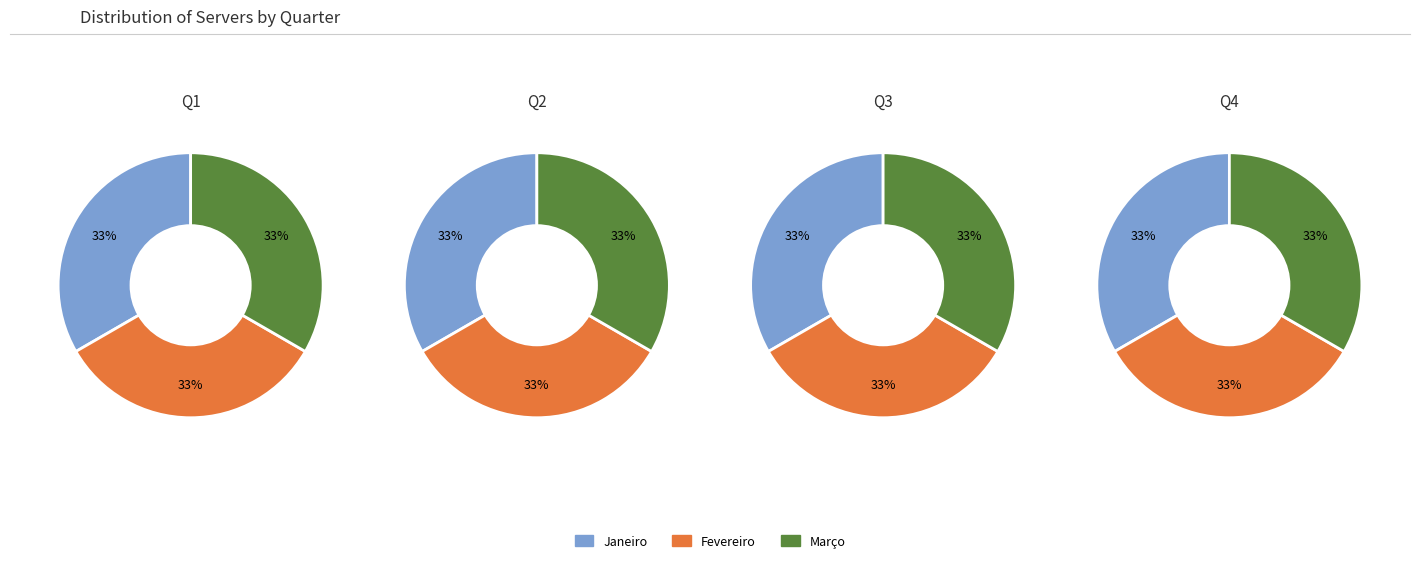

True or false: Agosto accounts for 16% of the total.

False